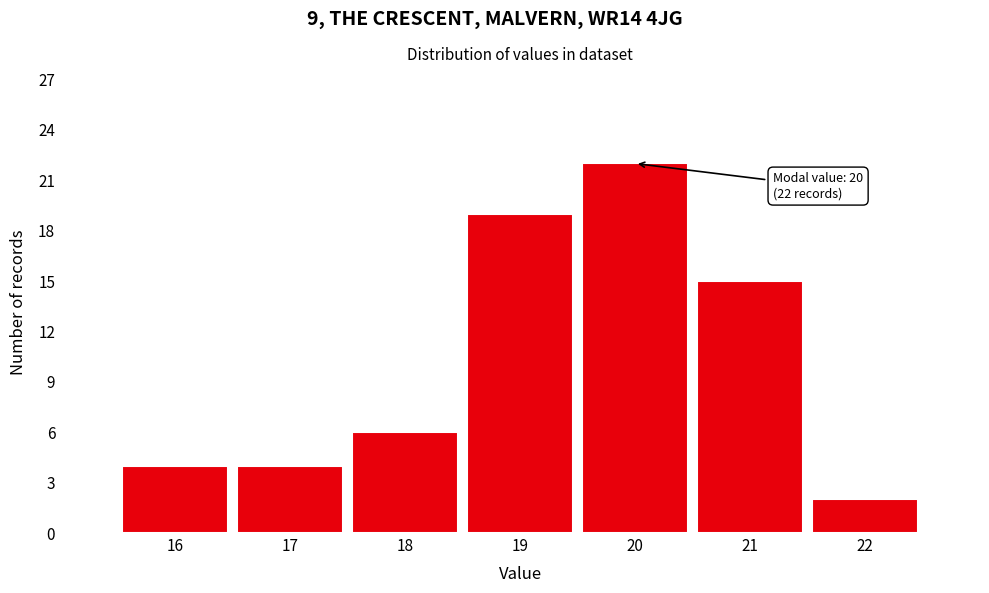

Over which range of the x-axis is the bar tallest?

19.5 to 20.5